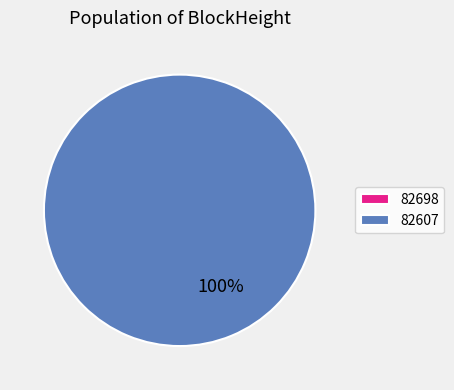

True or false: 82607 accounts for 99% of the total.

False